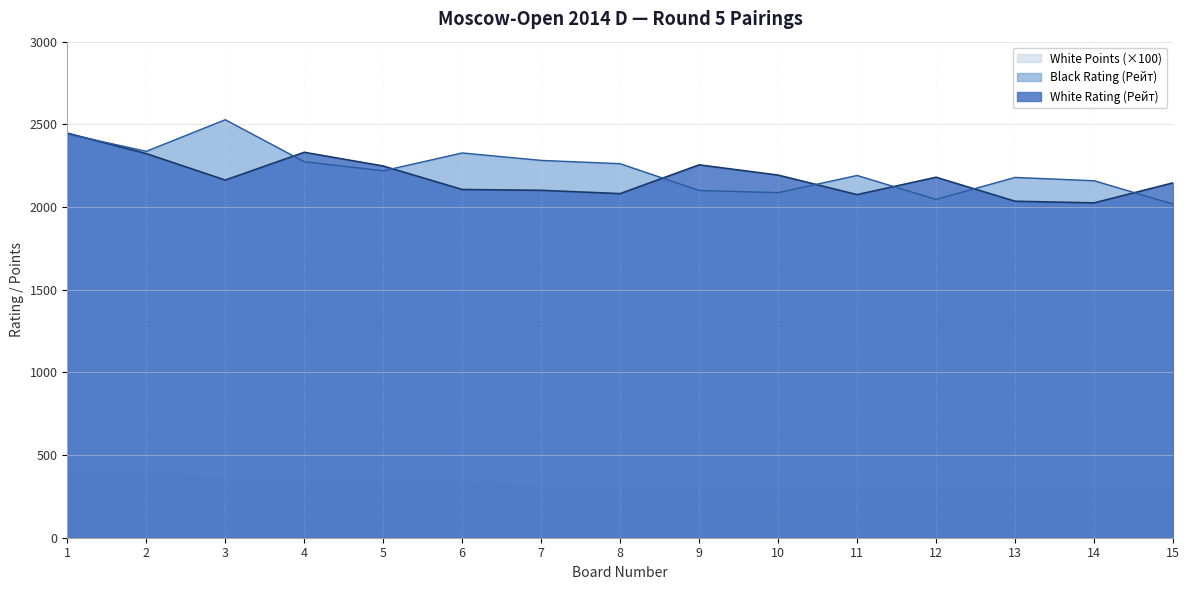

After their last crossing, which series has the higher values: White Rating (Рейт) or Black Rating (Рейт)?

White Rating (Рейт)